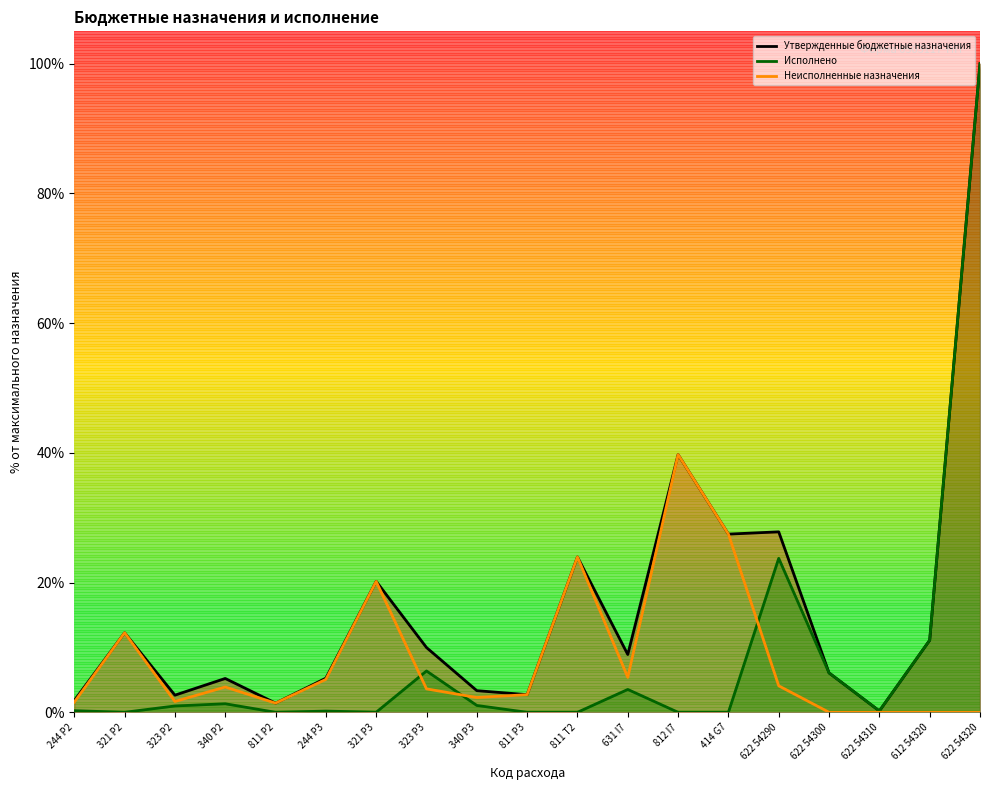

Rank the series by their maximum value, from lowest to highest.

Неисполненные назначения, Утвержденные бюджетные назначения, Исполнено